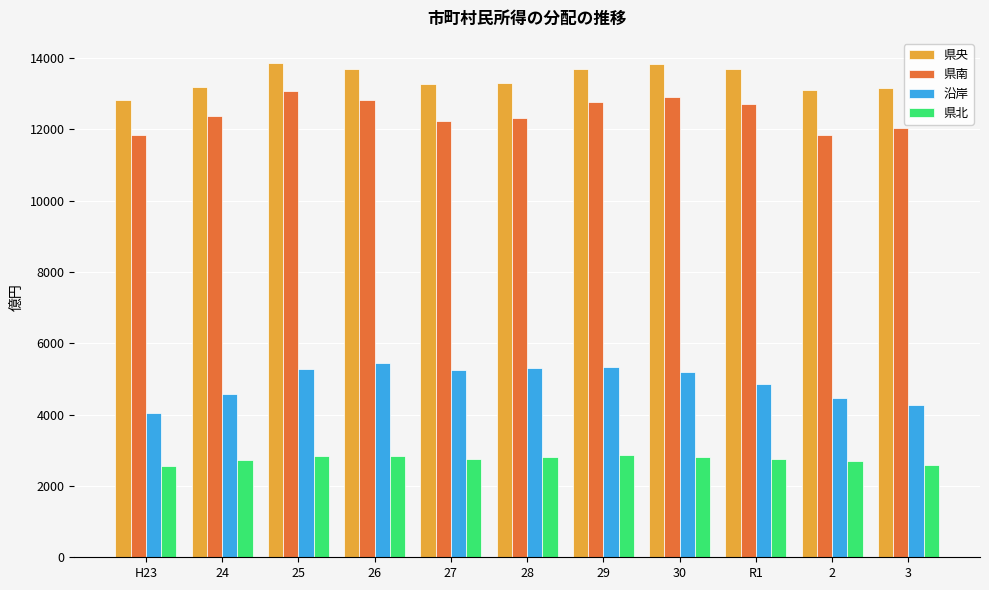

Is it true that 県北 equals 2569.9 at H23?

True